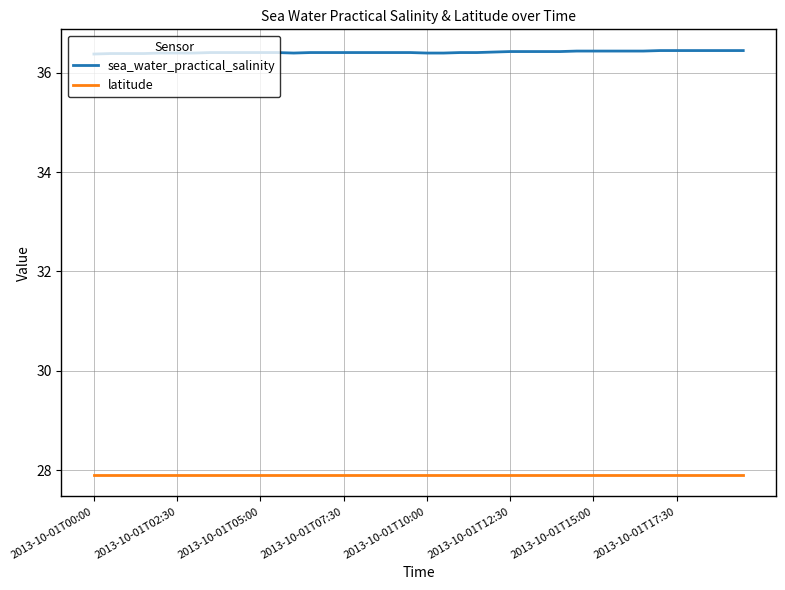

Rank the series by their maximum value, from lowest to highest.

latitude, sea_water_practical_salinity